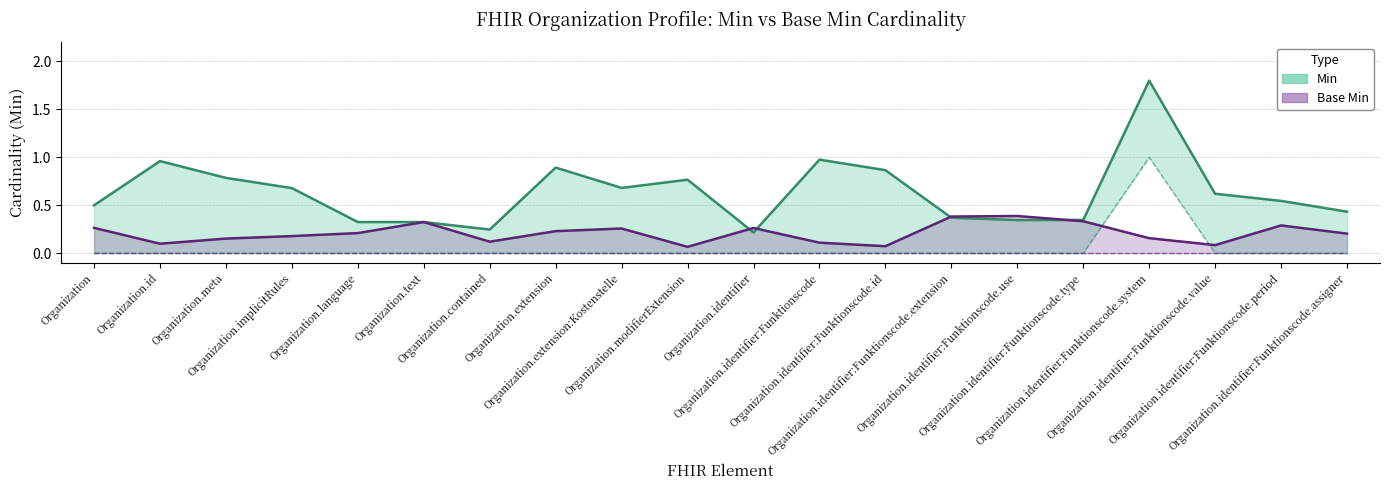

The chart shows a value of 0 at Organization.text. True or false?

False